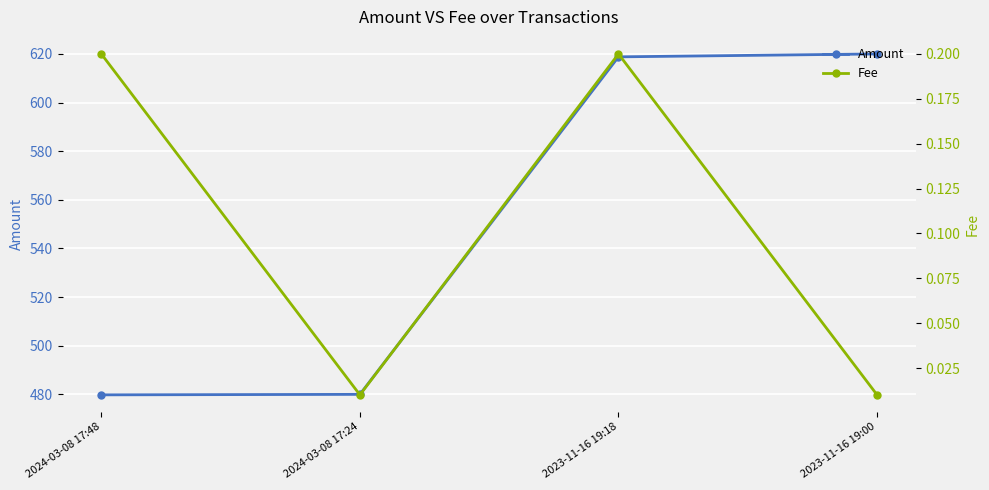

Which category has the highest value across all series?

2023-11-16 19:00